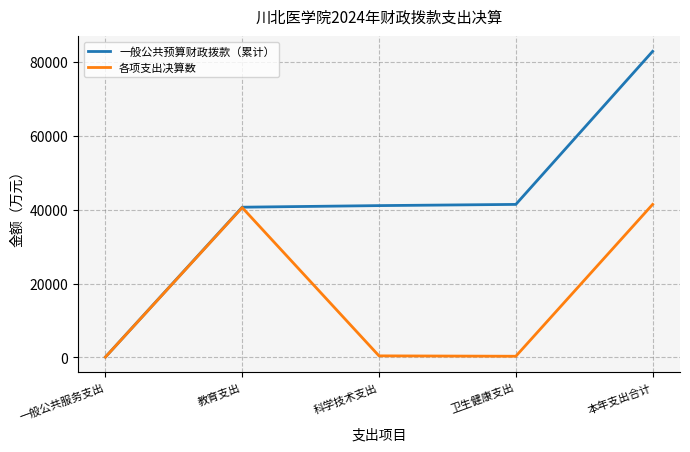

What is the total value across all series at 本年支出合计?

124371.7